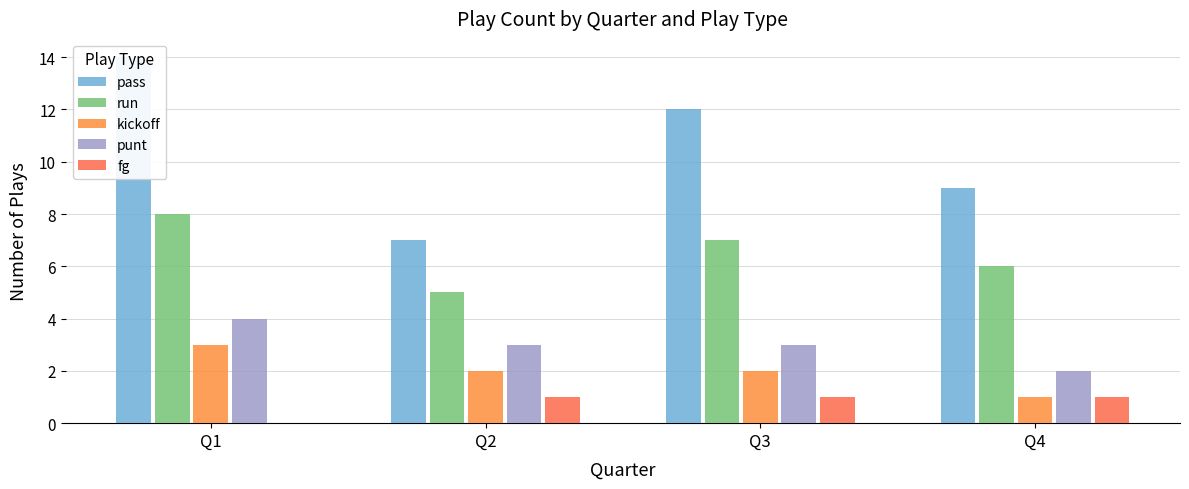

Is it true that pass equals 7 at Q1?

False